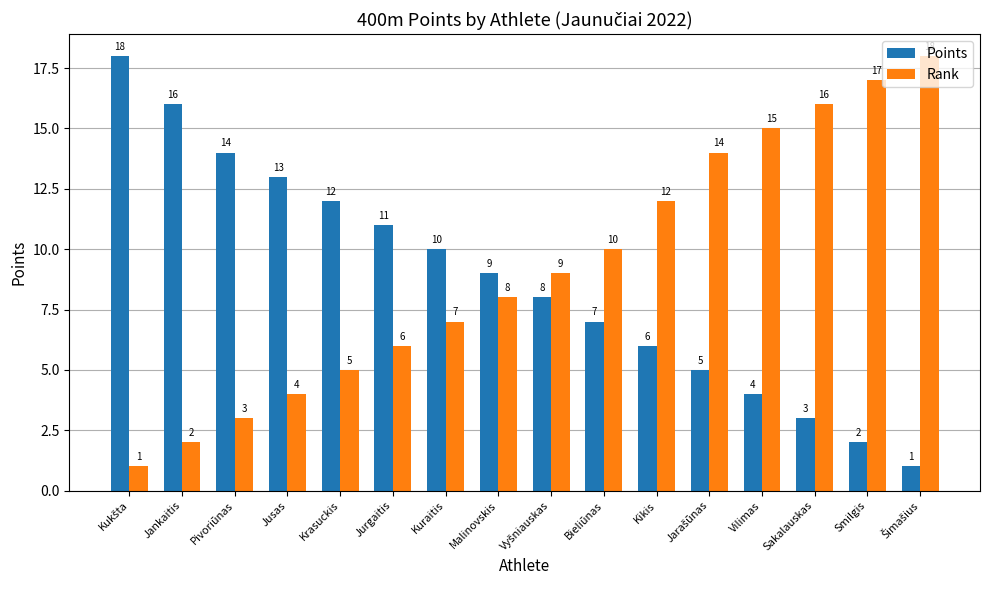

Does the chart contain any negative values?

No